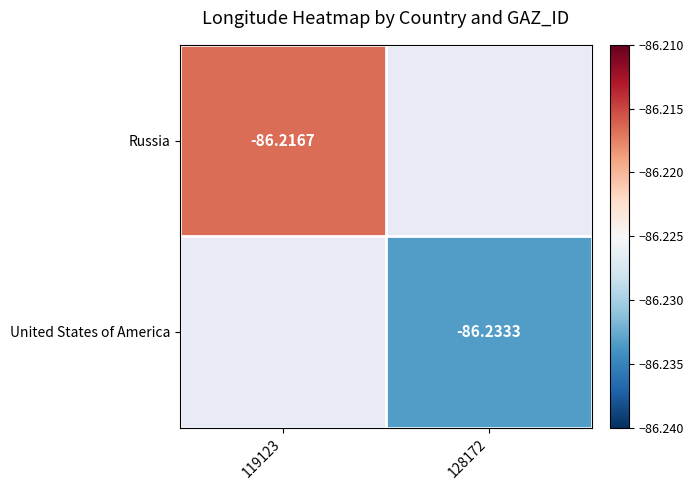

Which series has the widest spread of values?

Russia